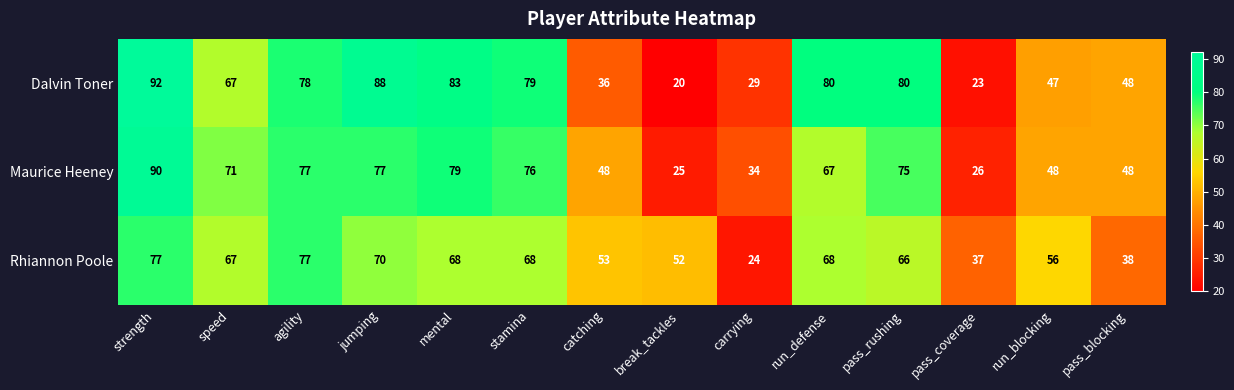

Read the Dalvin Toner value at break_tackles.

20